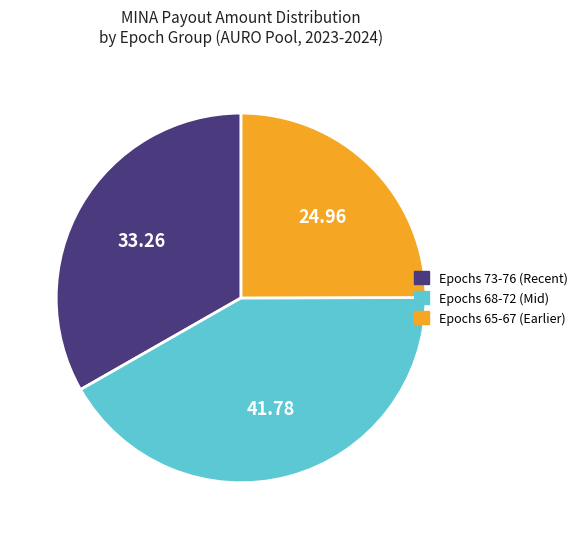

How many slices are in this pie chart?

3